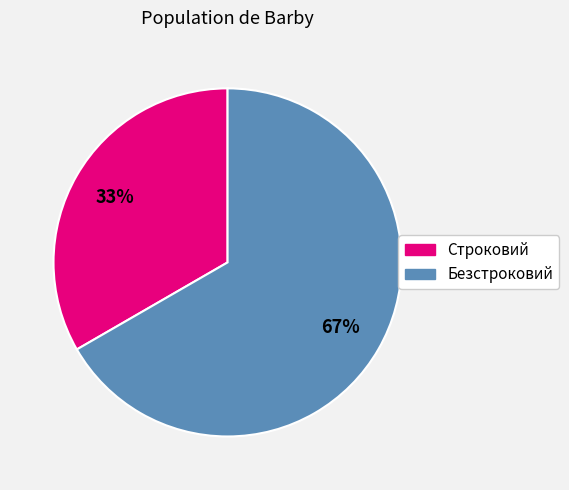

What percentage is the Строковий slice, to the nearest percent?

33%